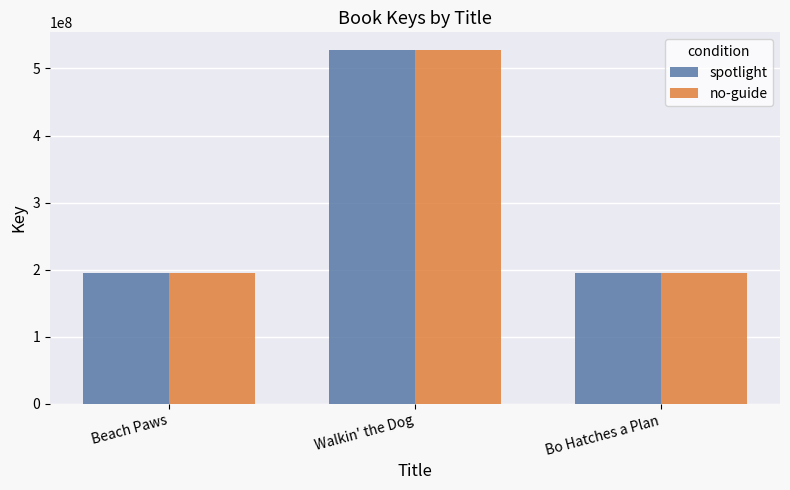

At which label is no-guide closest to 361419843?

Bo Hatches a Plan